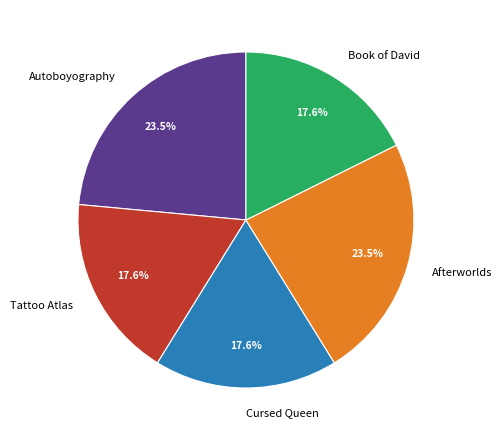

Approximately how many times larger is the value at Tattoo Atlas compared to Book of David?

1.0